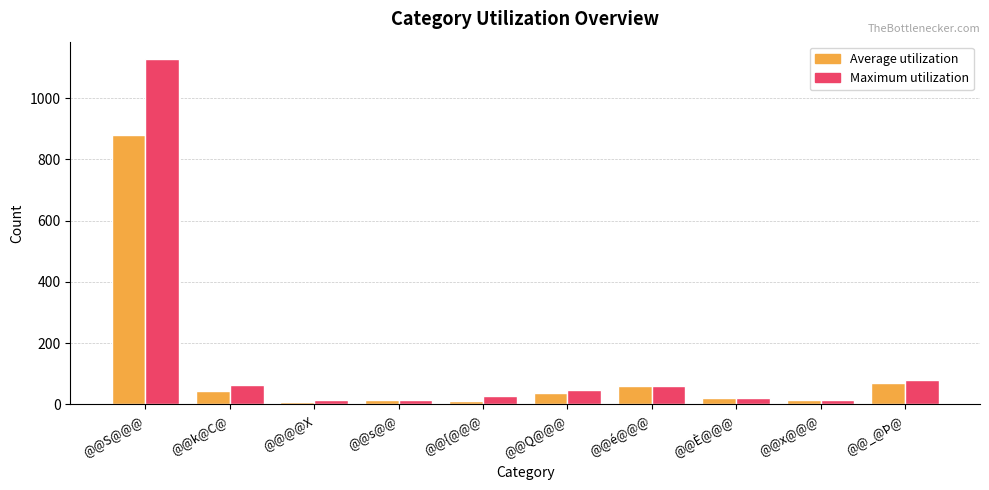

Which category has the highest value across all series?

@@S@@@